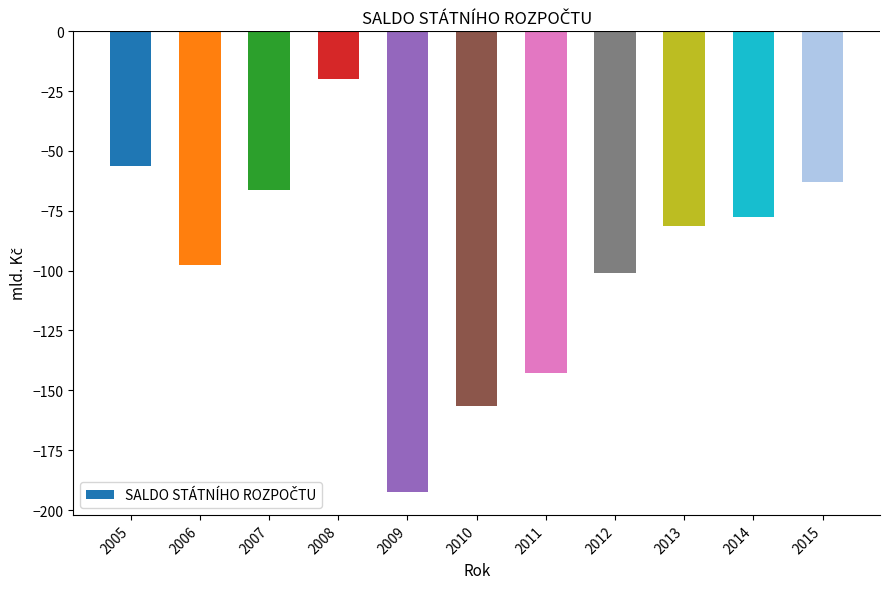

Does the chart contain any negative values?

Yes